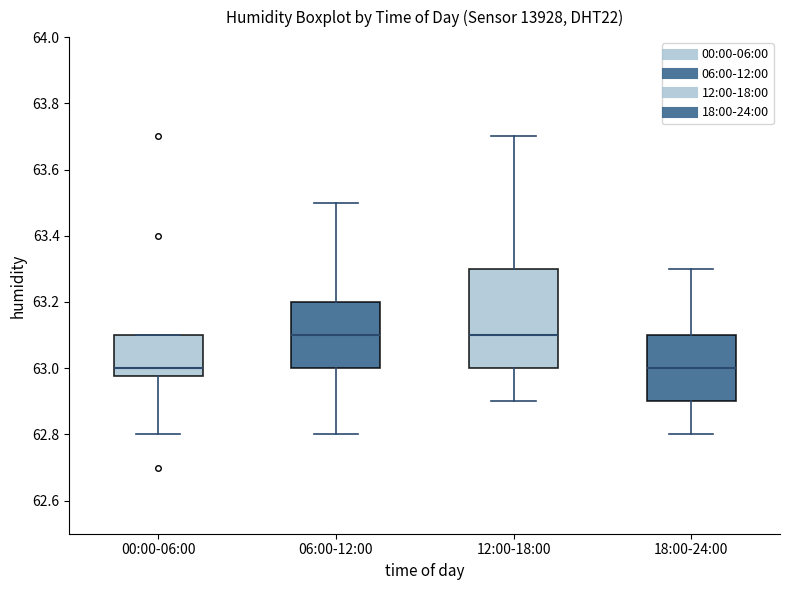

Reading left to right, read every box against the y-axis: the position of its median line, the range the box covers, and the ends of its whiskers. The values are not printed on the chart, so give them approximately, as read against the axis.

00:00-06:00: median 63.00, box 62.98 to 63.10, whiskers 62.80 to 63.10
06:00-12:00: median 63.10, box 63.00 to 63.20, whiskers 62.80 to 63.50
12:00-18:00: median 63.10, box 63.00 to 63.30, whiskers 62.90 to 63.70
18:00-24:00: median 63.00, box 62.90 to 63.10, whiskers 62.80 to 63.30